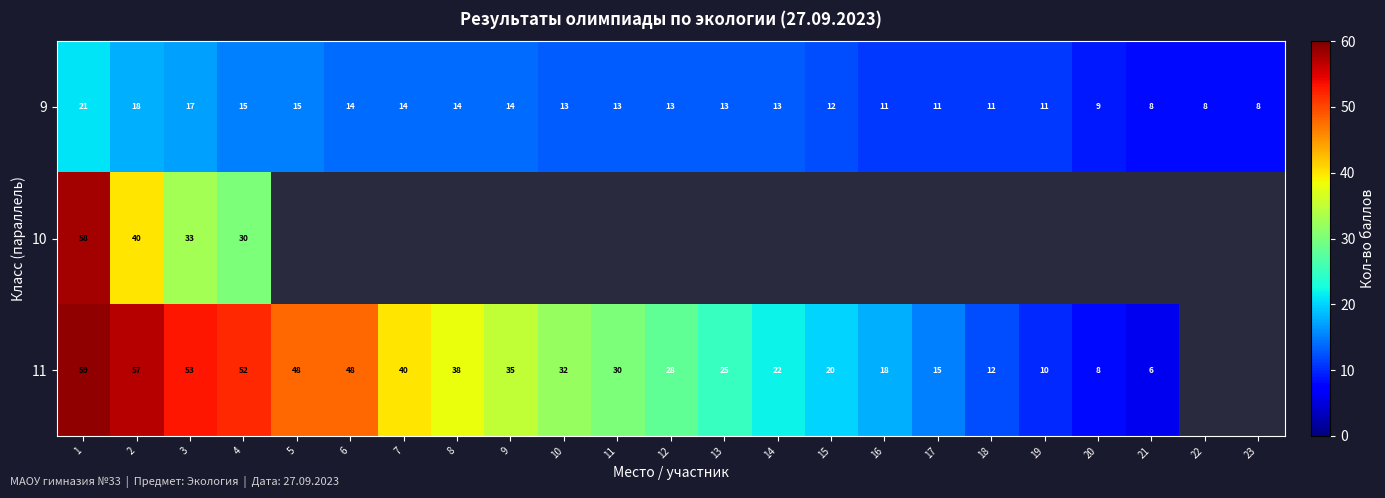

At 1, list the series in order from largest to smallest.

11, 10, 9